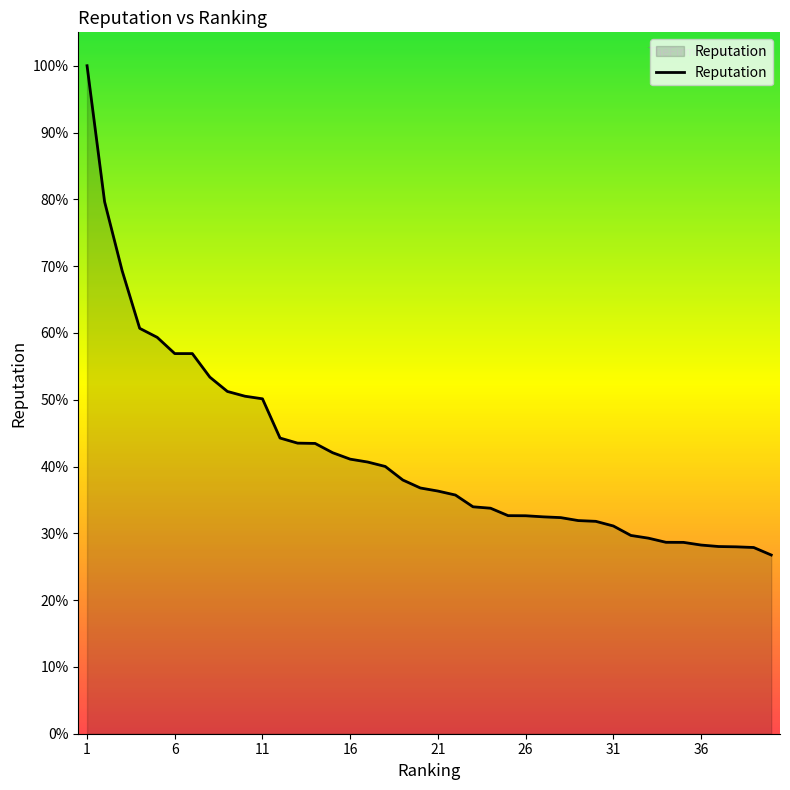

What is the difference between the maximum and minimum values?

73.2